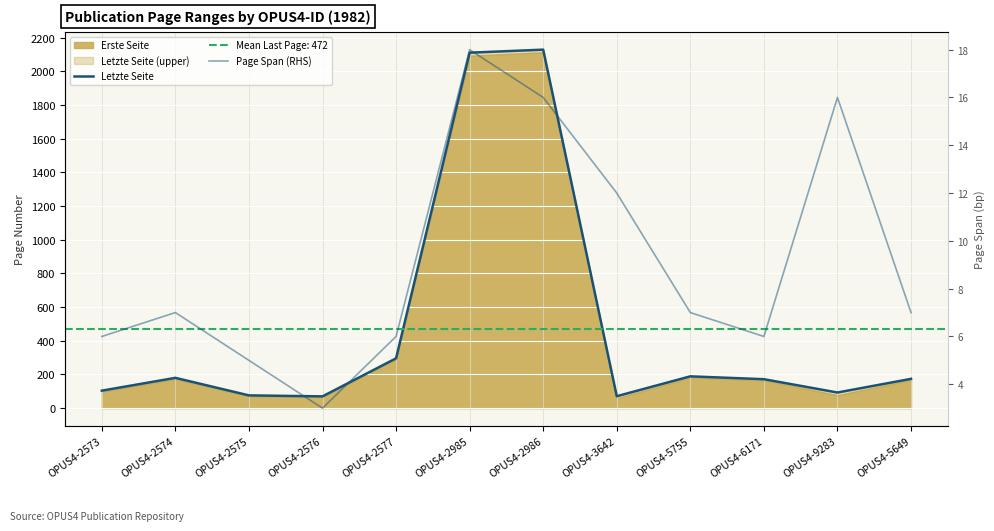

How many data points in Page Span (RHS) are less than 7?

5